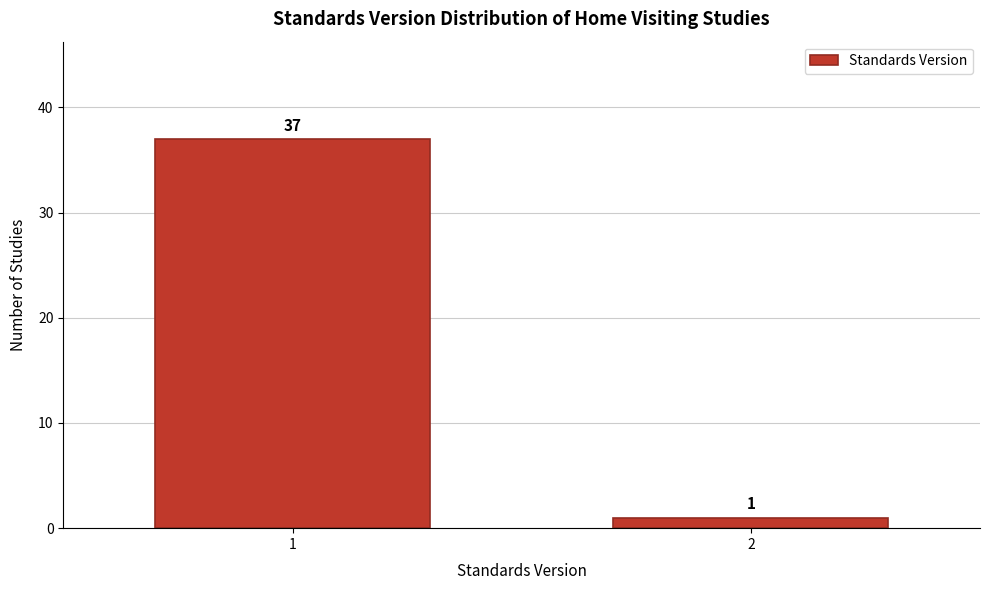

Reading right to left, what are all the values shown in this chart?

2=1	1=37